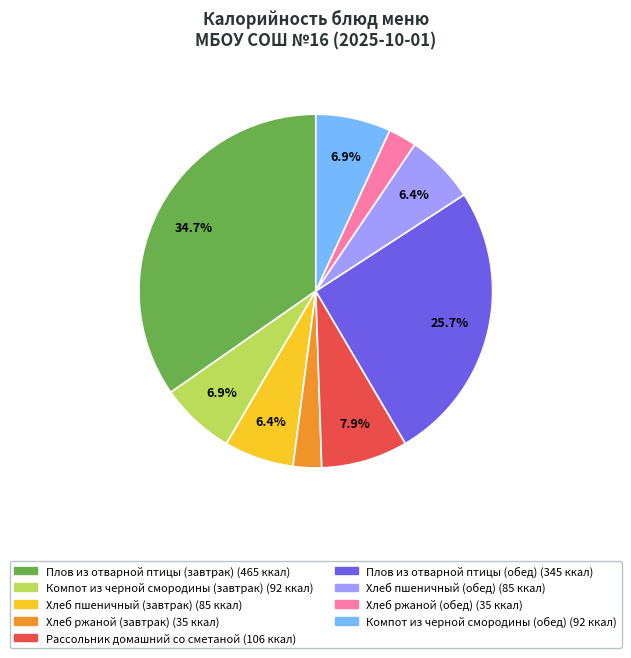

How many segments does this pie chart have?

9